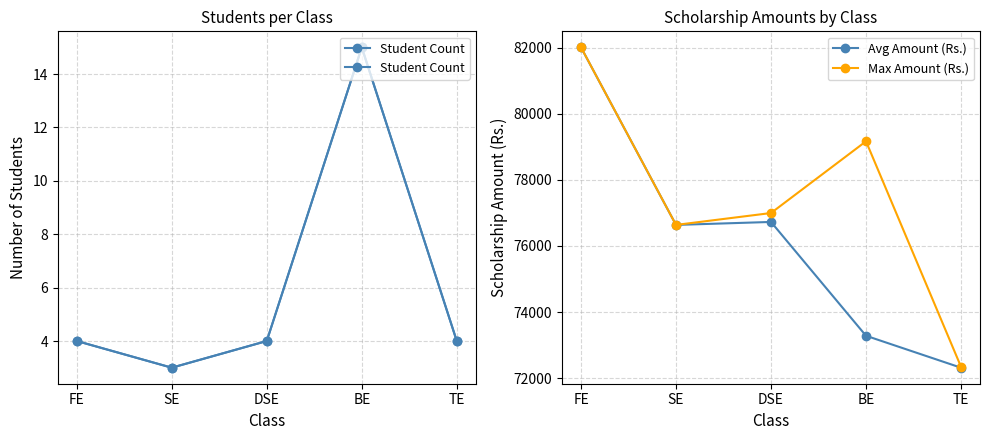

What is the lowest value of the Max Amount (Rs.) series?

72344.0